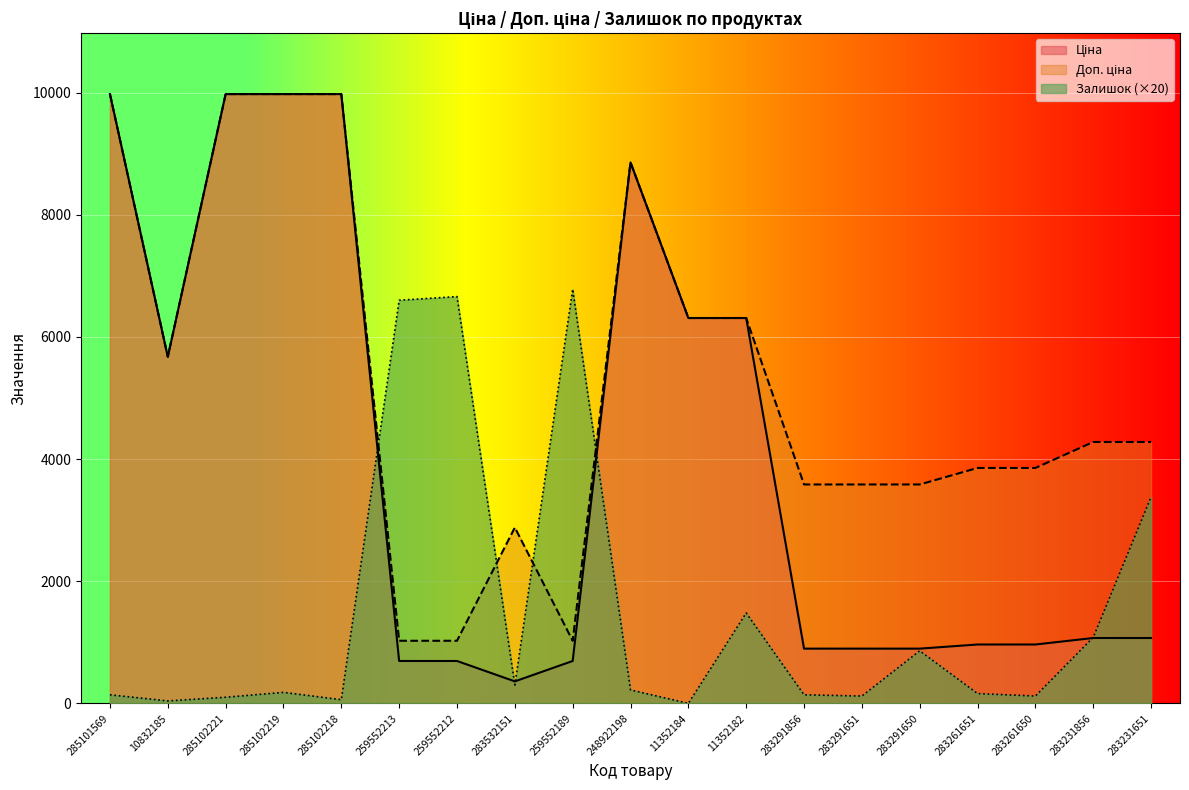

True or false: Ціна has a value of 963.5 at 283261650.

True